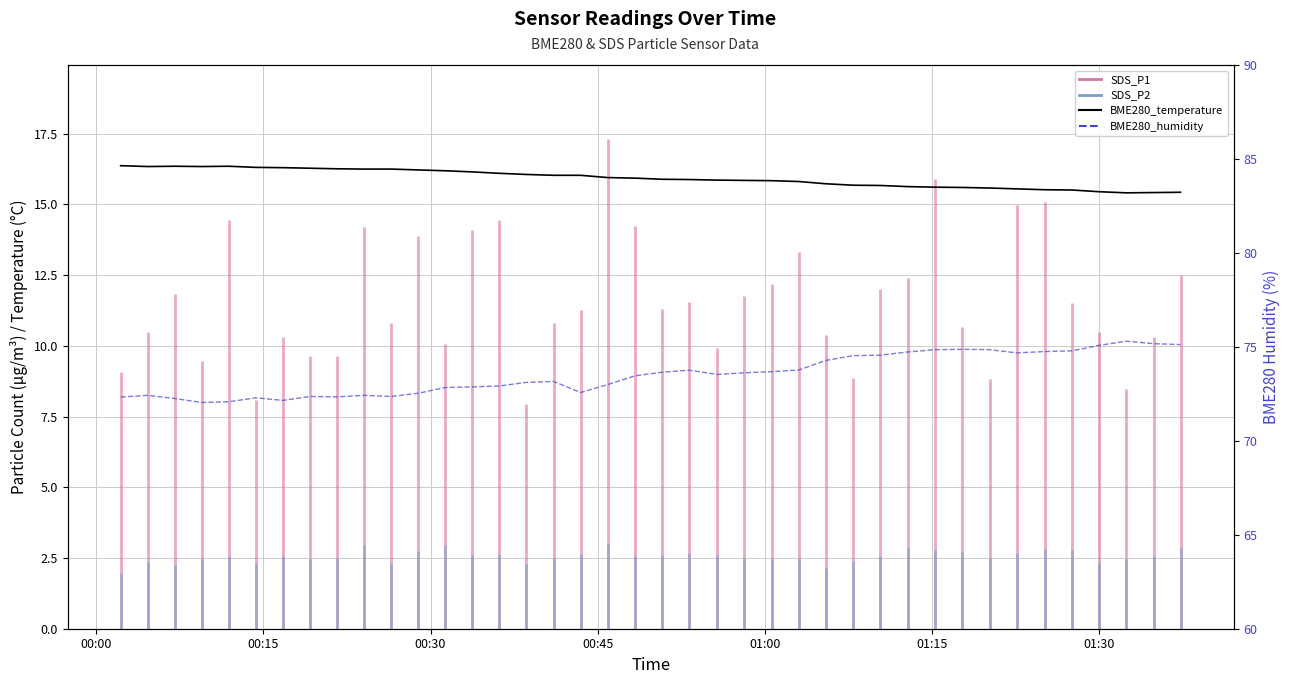

The value of BME280_humidity at 38 is 118.1. True or false?

False